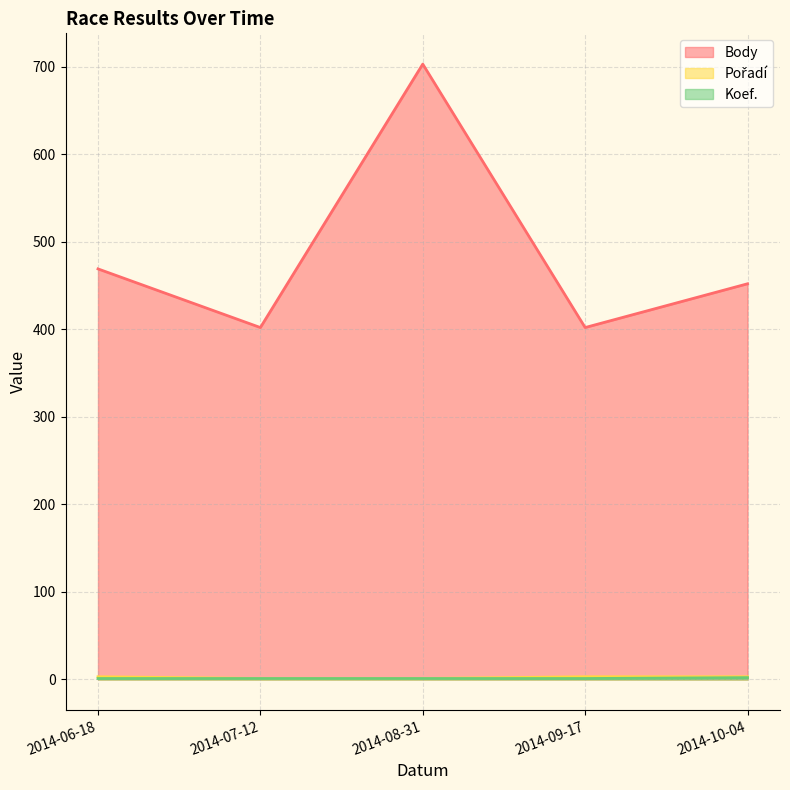

What is the maximum value for Koef.?

2